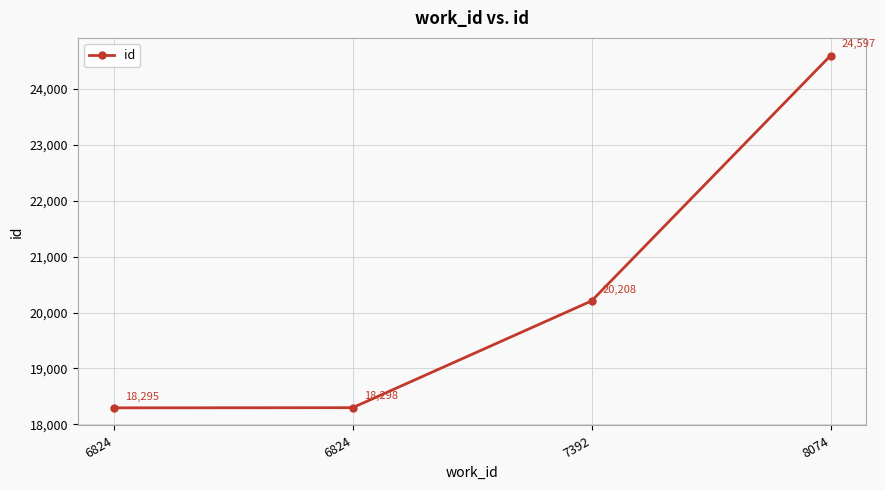

Is it true that the value at 8074 is 15779?

False